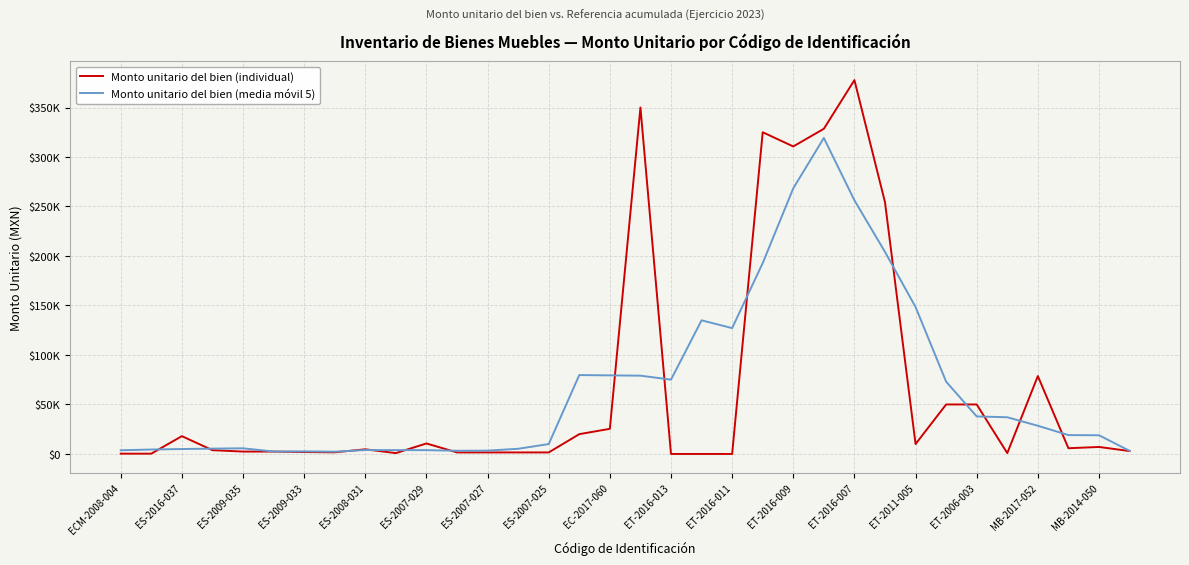

Rank the series by their maximum value, from lowest to highest.

Monto unitario del bien (media móvil 5), Monto unitario del bien (individual)